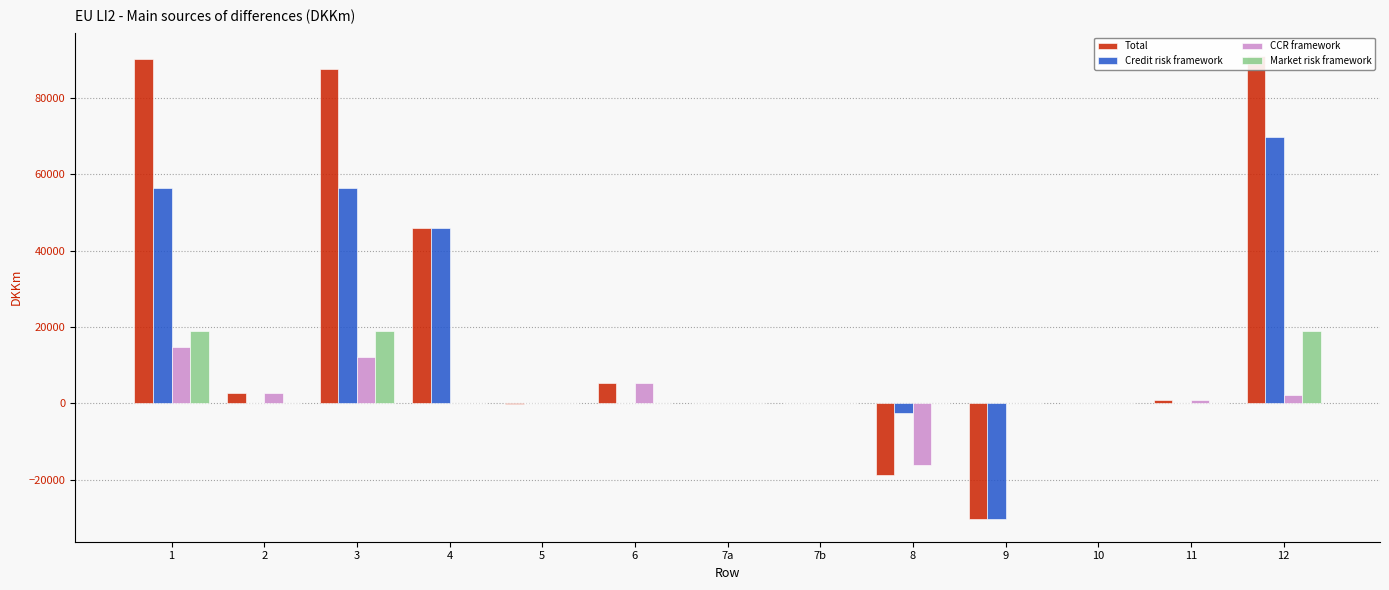

Reading right to left, list all the values displayed in this chart.

Total: 12=90941.7	11=844.9	10=0.0	9=-30122.4	8=-18619.3	7b=10.9	7a=163.5	6=5292.0	5=-24.0	4=45850.1	3=87546.0	2=2646.0	1=90192.0
Credit risk framework: 12=69770.3	11=0.0	10=0.0	9=-30122.4	8=-2430.8	7b=10.9	7a=163.5	6=0.0	5=0.0	4=45850.1	3=56299.0	2=0.0	1=56299.0
CCR framework: 12=2196.4	11=844.9	10=0.0	9=0.0	8=-16188.5	7b=0.0	7a=0.0	6=5292.0	5=0.0	4=0.0	3=12248.0	2=2646.0	1=14894.0
Market risk framework: 12=19000.0	11=0.0	10=0.0	9=0.0	8=0.0	7b=0.0	7a=0.0	6=0.0	5=0.0	4=0.0	3=19000.0	2=0.0	1=19000.0